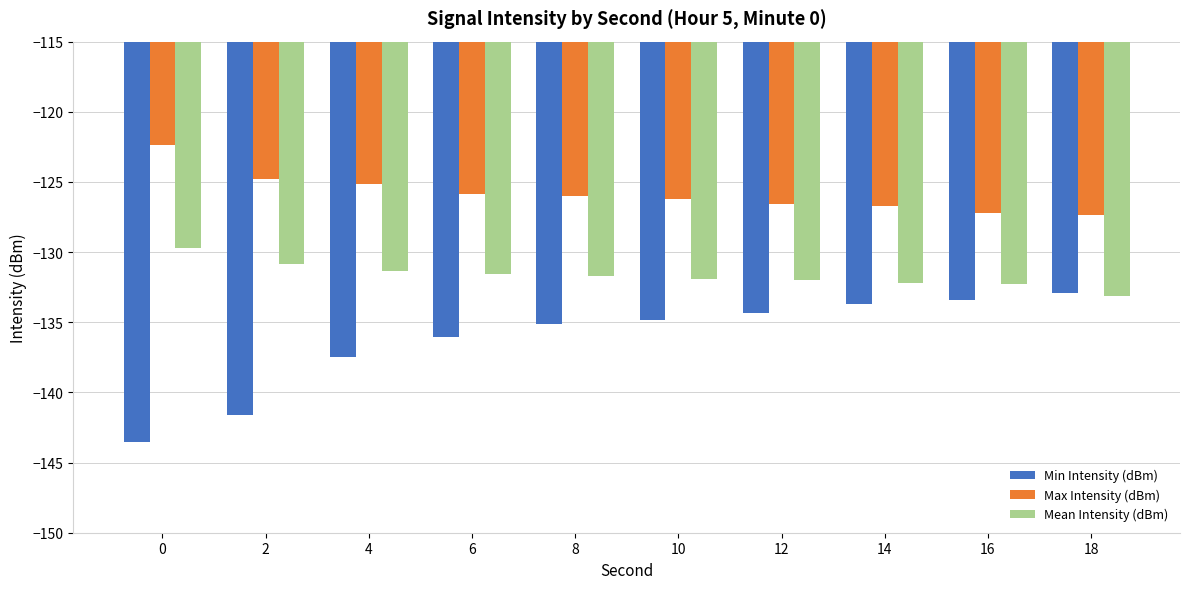

What are all the series names shown in the legend?

Min Intensity (dBm), Max Intensity (dBm), Mean Intensity (dBm)